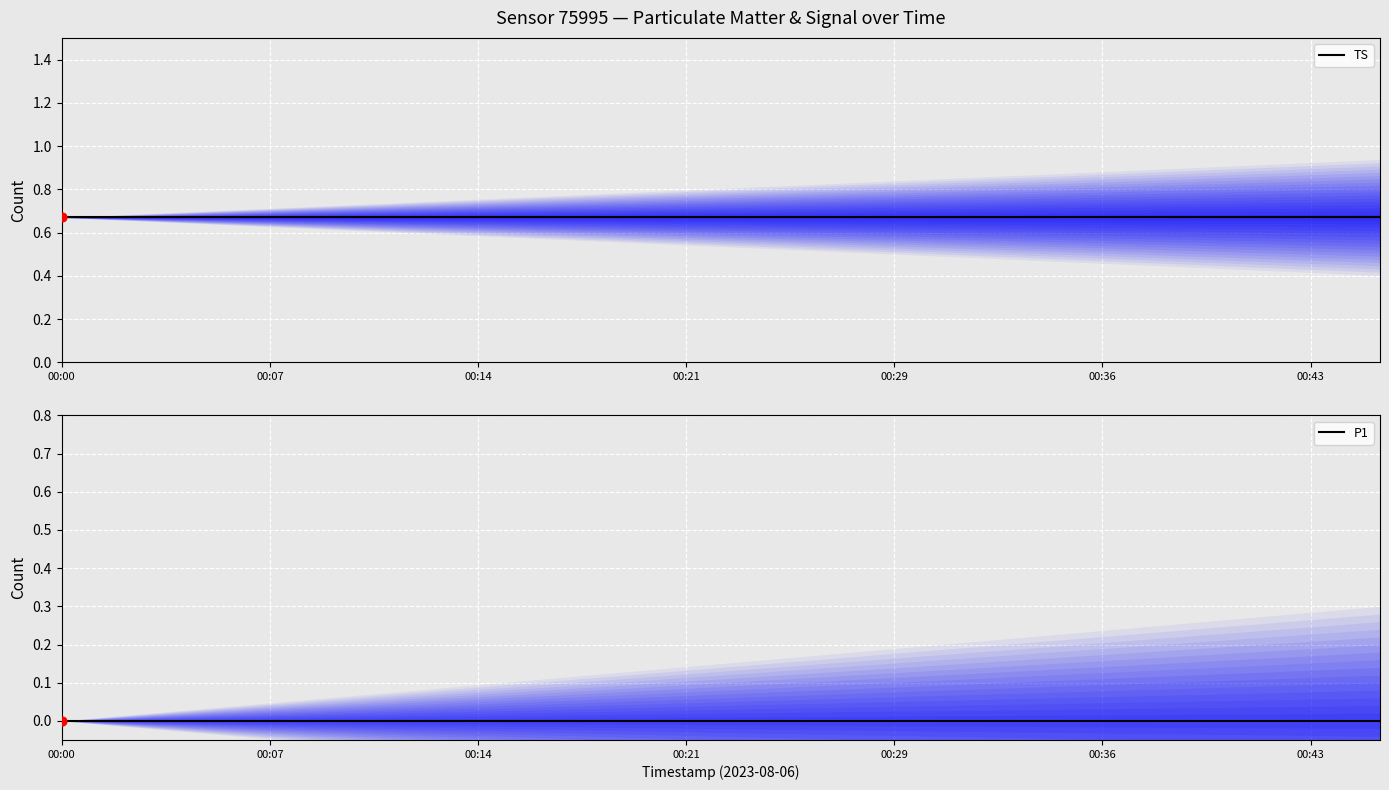

What is the total value across all series at 16?

0.7